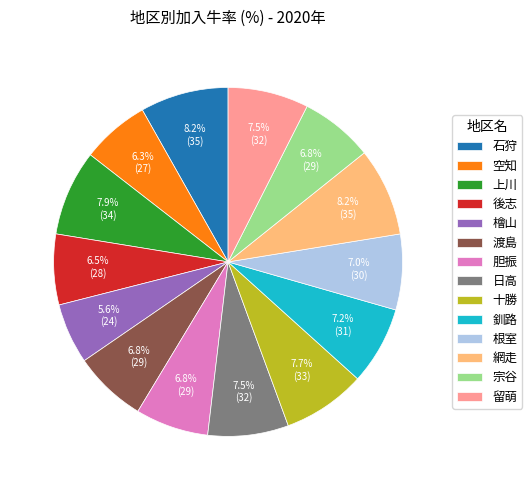

Approximately how many times larger is the value at 渡島 compared to 根室?

1.0